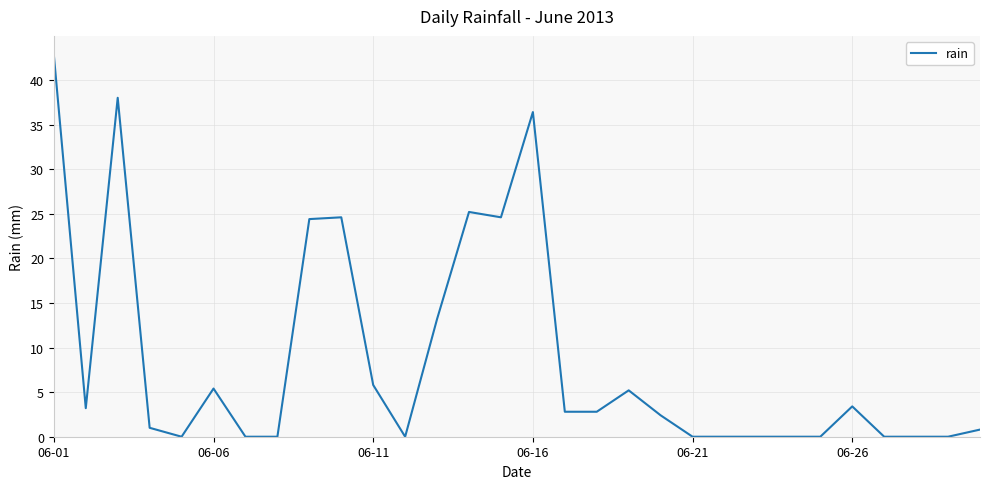

What is the difference between the maximum and minimum values?

42.8